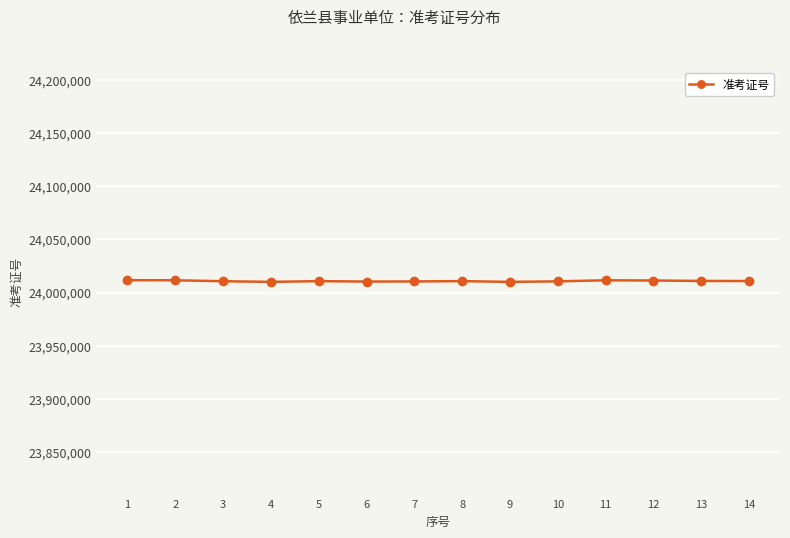

Approximately how many times larger is the value at 13 compared to 9?

1.0